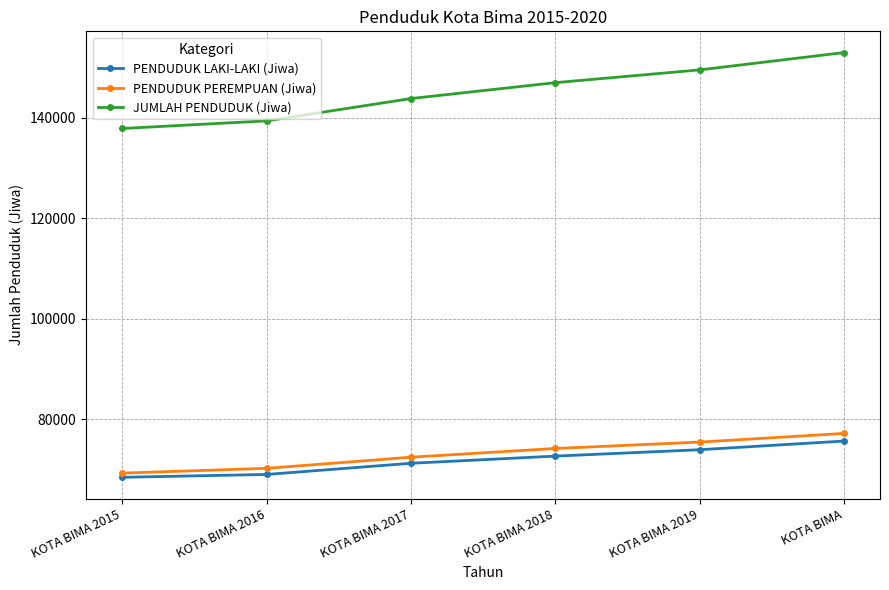

The value of PENDUDUK LAKI-LAKI (Jiwa) at KOTA BIMA 2019 is 73990. True or false?

True